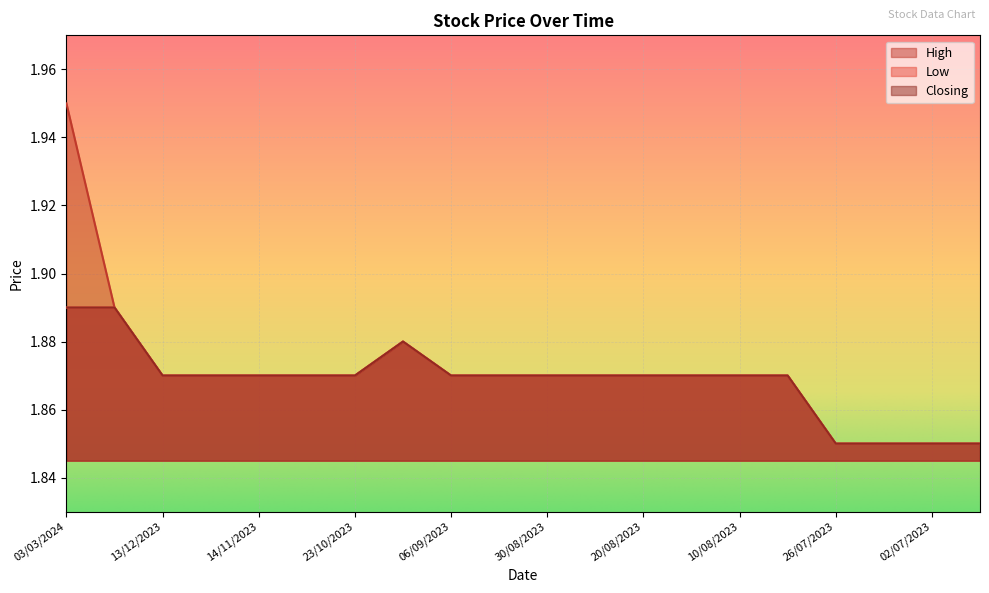

Which series has the largest total across all categories?

High